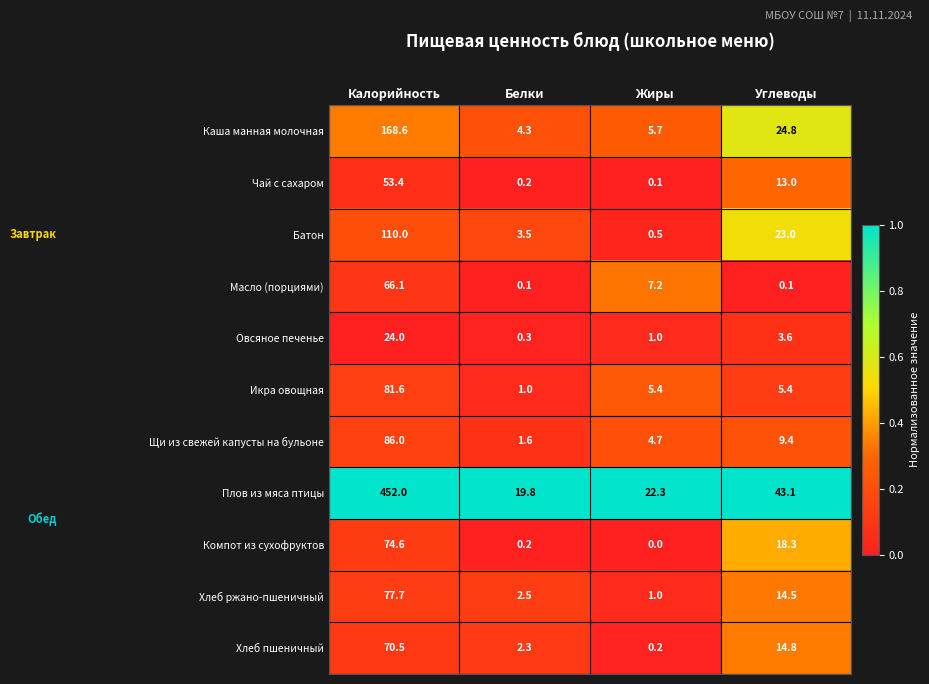

What is the difference between the highest and lowest values at Белки?

19.7